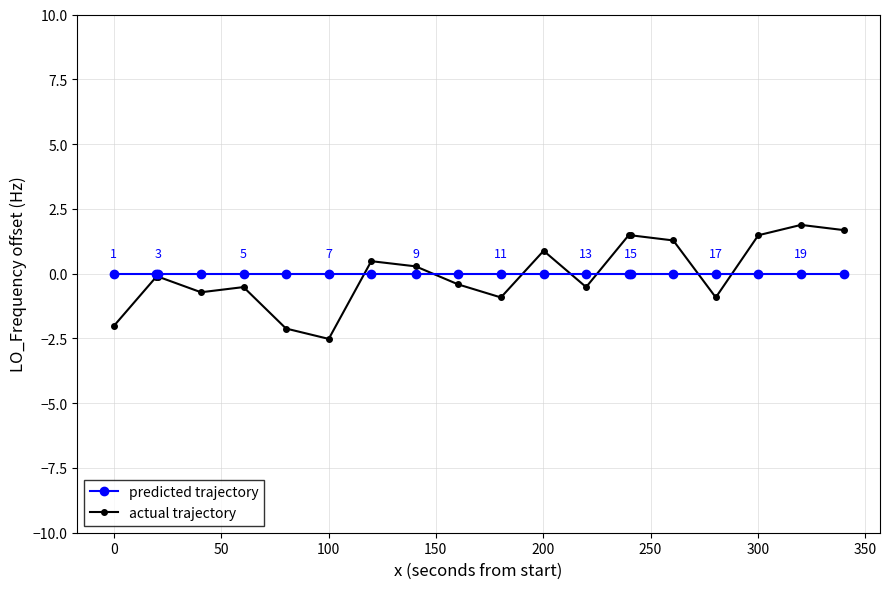

Which series has the largest range (max minus min)?

actual trajectory